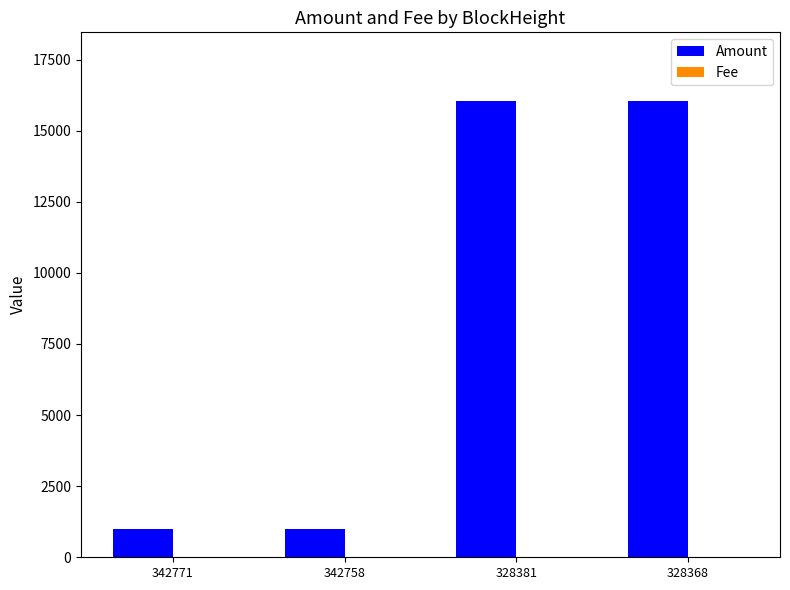

At which label does Amount first exceed 16047?

328381